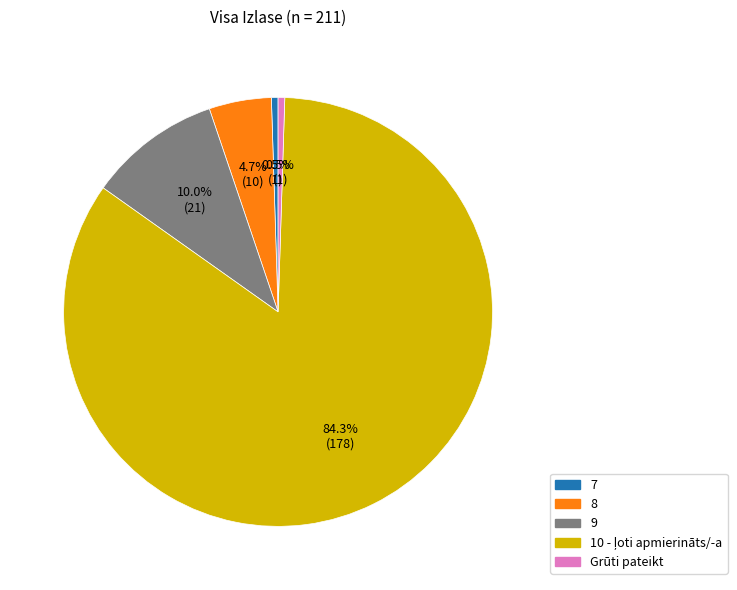

Approximately how many times larger is the value at 9 compared to 8?

2.1